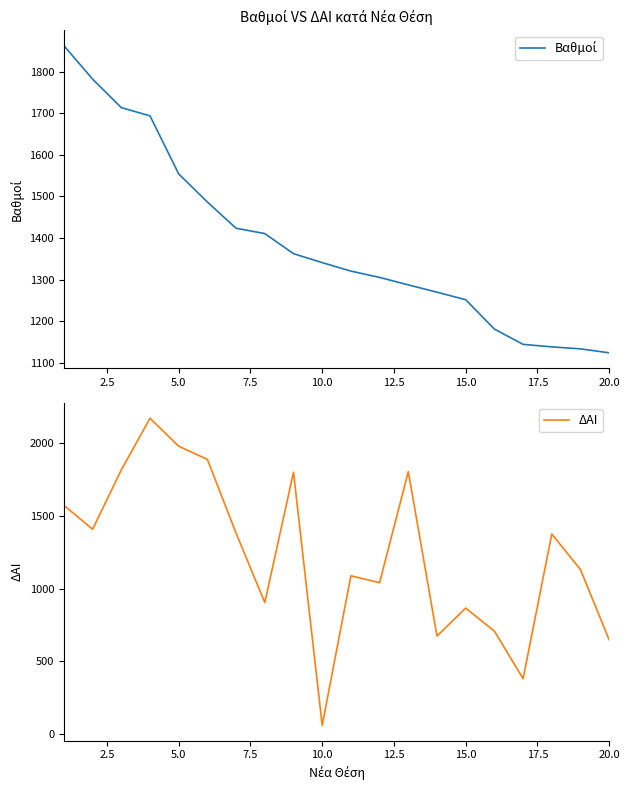

Reading right to left, extract all data points from this chart.

Βαθμοί: 1124.4	1133.9	1138.6	1144.6	1181.4	1251.9	1270.0	1287.5	1305.5	1320.6	1341.0	1362.5	1410.8	1423.5	1486.5	1554.0	1693.5	1713.2	1781.8	1862.0
ΔΑΙ: 647.0	1131.0	1375.0	381.0	708.0	866.0	674.0	1804.0	1041.0	1088.0	60.0	1800.0	904.0	1381.0	1888.0	1979.0	2171.0	1816.0	1408.0	1572.0